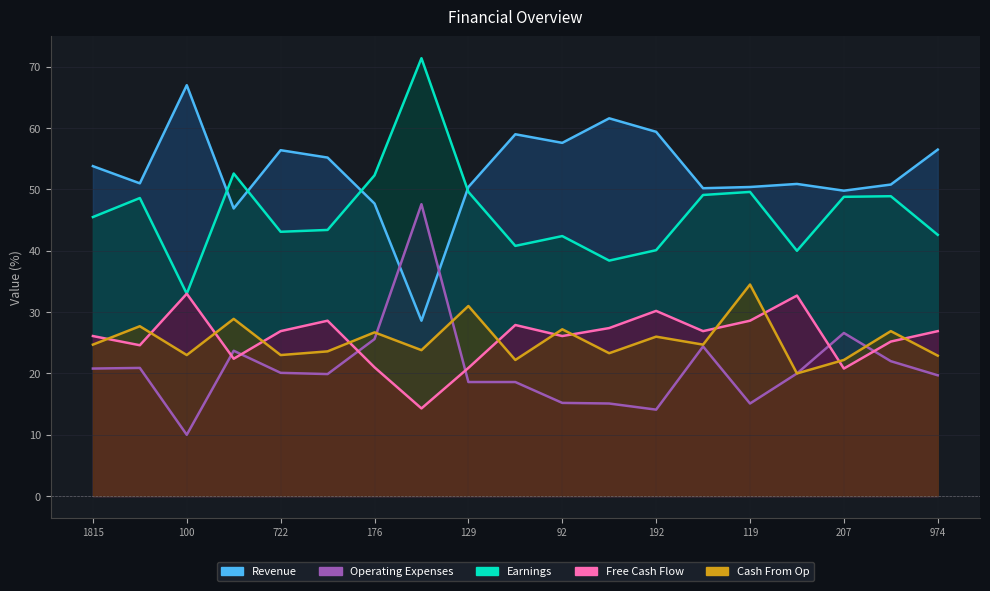

What is the approximate value of Earnings at 55?

40.0